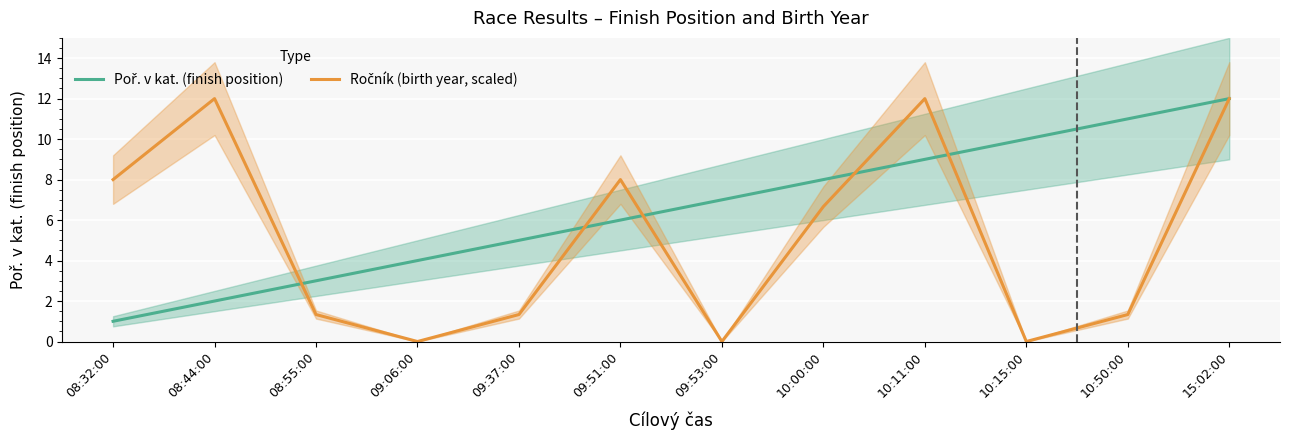

Where does the Poř. v kat. (finish position) series first go above 7?

10:00:00